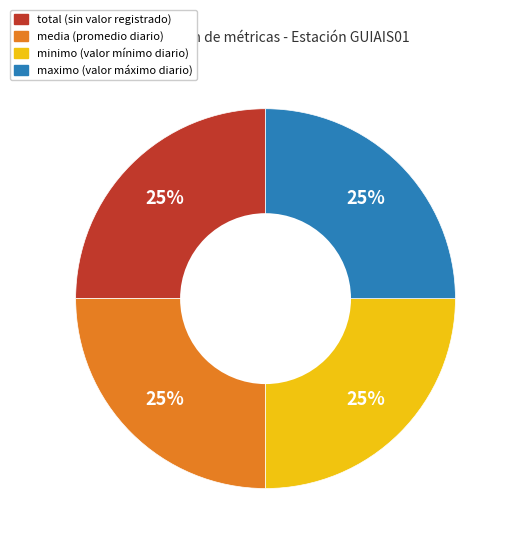

How many slices are in this pie chart?

4